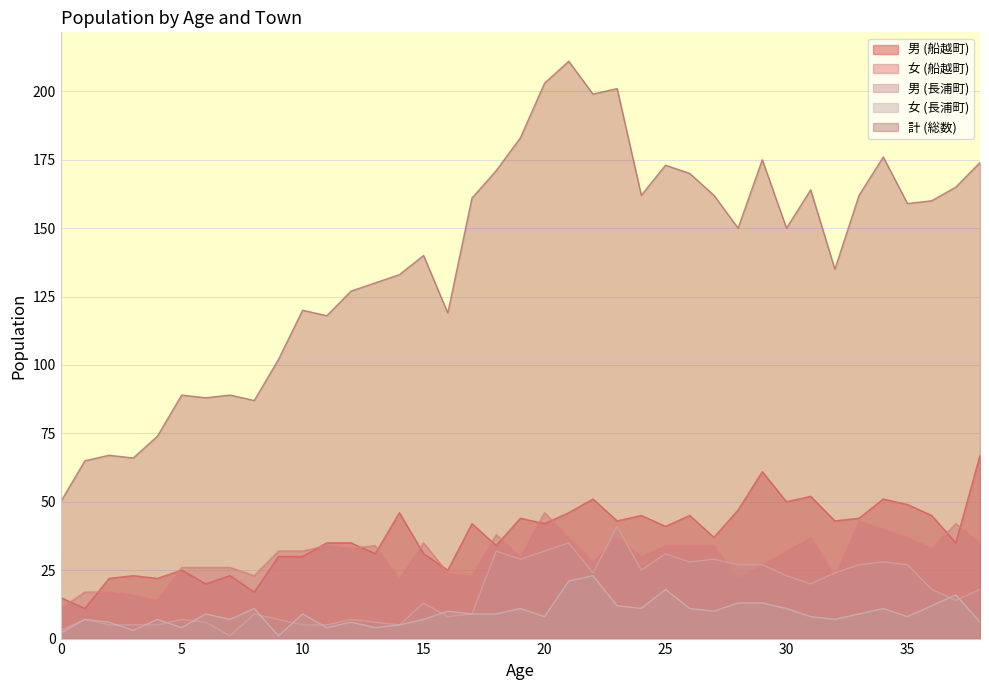

Reading right to left, list all the values displayed in this chart.

男 (船越町): 67	35	45	49	51	44	43	52	50	61	47	37	45	41	45	43	51	46	42	44	34	42	25	31	46	31	35	35	30	30	17	23	20	25	22	23	22	11	15
女 (船越町): 35	42	33	37	40	43	23	37	32	27	22	34	34	34	30	37	28	37	46	30	38	23	24	35	22	34	33	34	32	32	23	26	26	26	14	16	17	17	11
男 (長浦町): 18	14	18	27	28	27	24	20	23	27	27	29	28	31	25	41	24	35	32	29	32	9	8	13	5	6	7	5	5	7	9	1	6	7	5	5	5	7	3
女 (長浦町): 6	16	12	8	11	9	7	8	11	13	13	10	11	18	11	12	23	21	8	11	9	9	10	7	5	4	6	4	9	1	11	7	9	4	7	3	6	7	2
計 (総数): 174	165	160	159	176	162	135	164	150	175	150	162	170	173	162	201	199	211	203	183	171	161	119	140	133	130	127	118	120	102	87	89	88	89	74	66	67	65	50